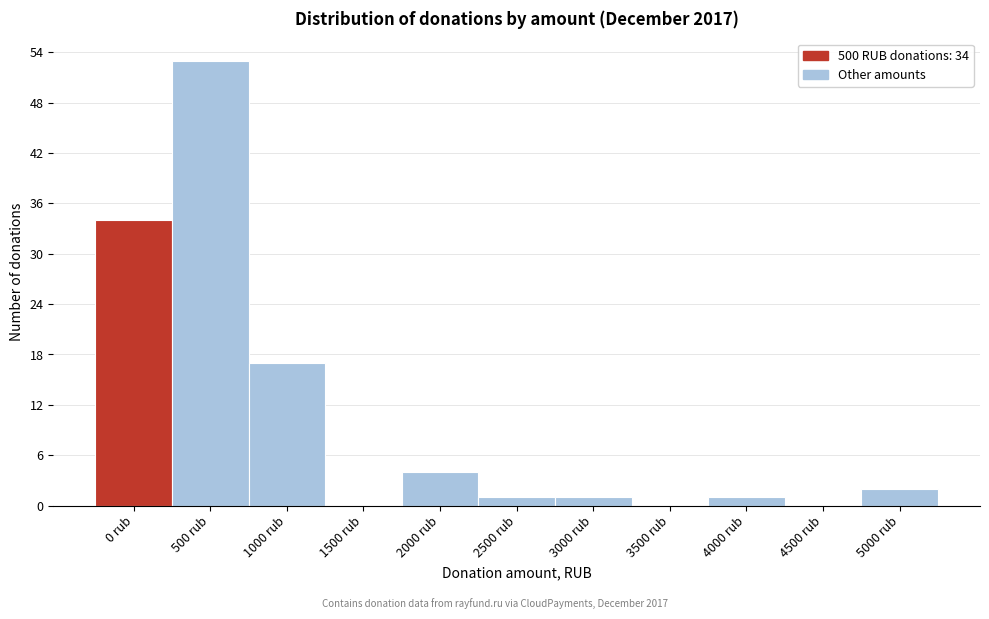

Reading left to right, extract all data points from this chart.

0 rub=34	500 rub=53	1000 rub=17	1500 rub=0	2000 rub=4	2500 rub=1	3000 rub=1	3500 rub=0	4000 rub=1	4500 rub=0	5000 rub=2